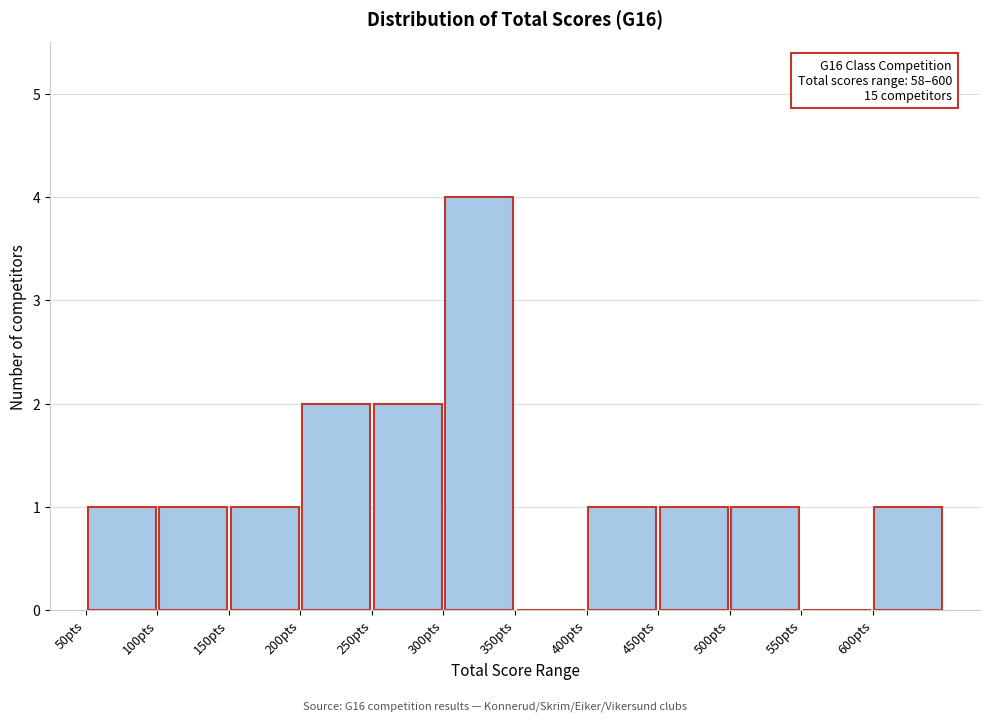

Over which range of the x-axis is the bar tallest?

300 to 350